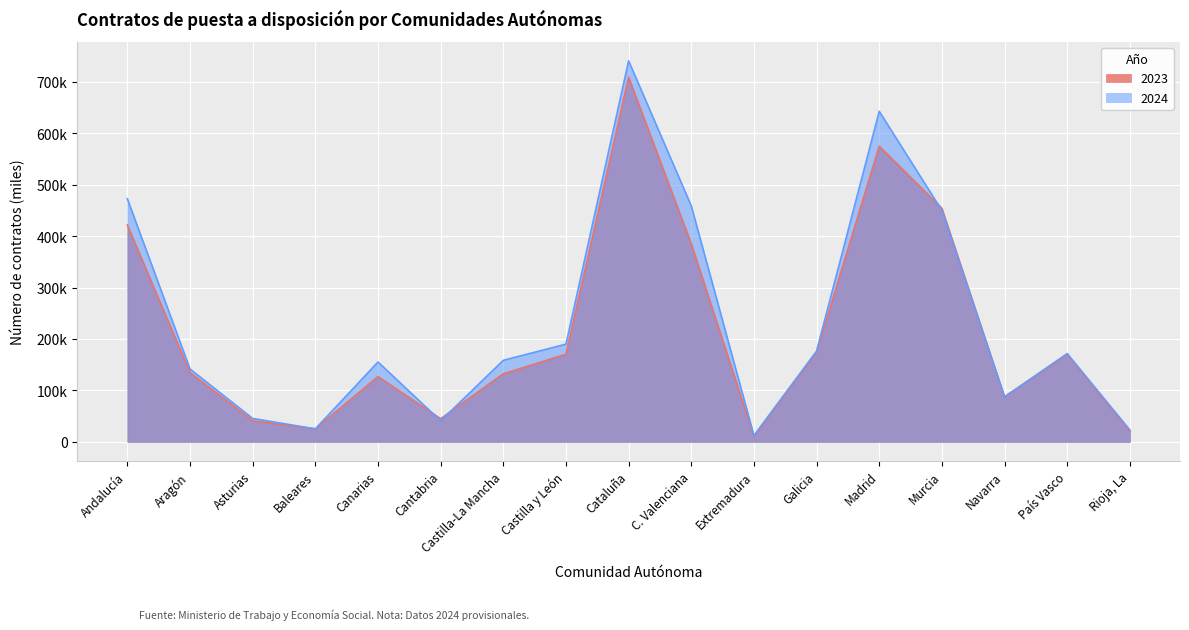

How many values in the 2024 series are below 158463?

8